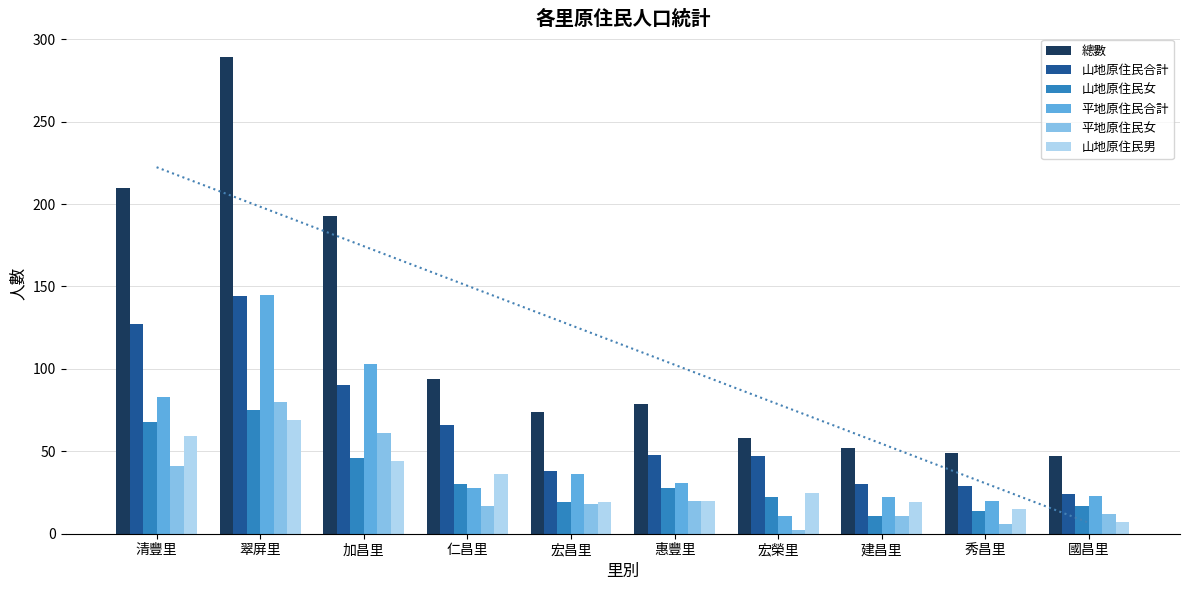

Between 惠豐里 and 建昌里, which series saw the biggest shift?

總數